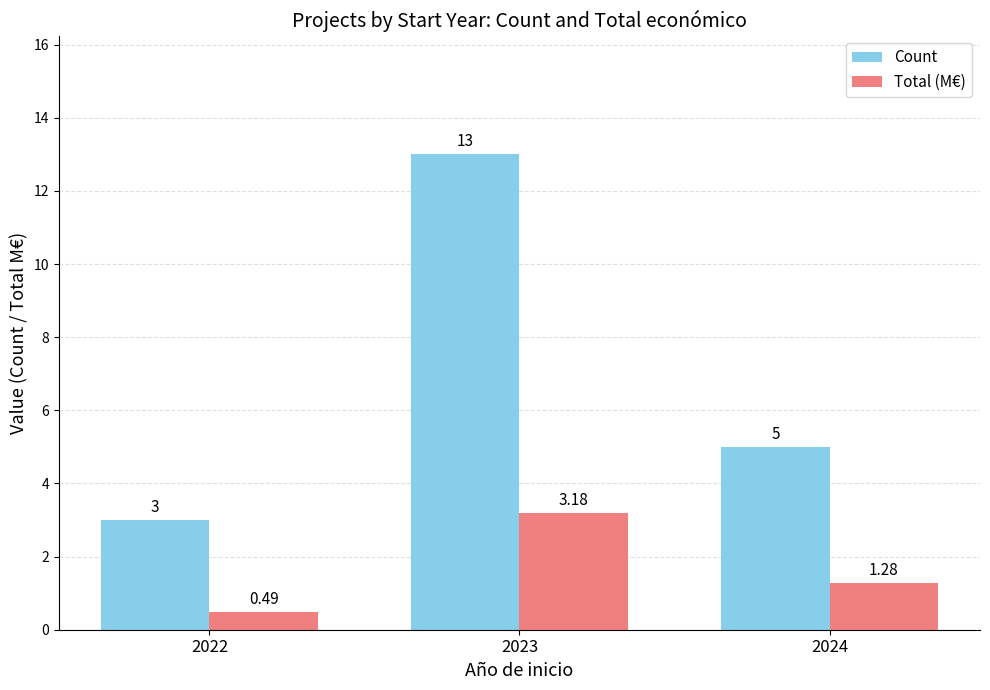

What are all the series names shown in the legend?

Count, Total (M€)